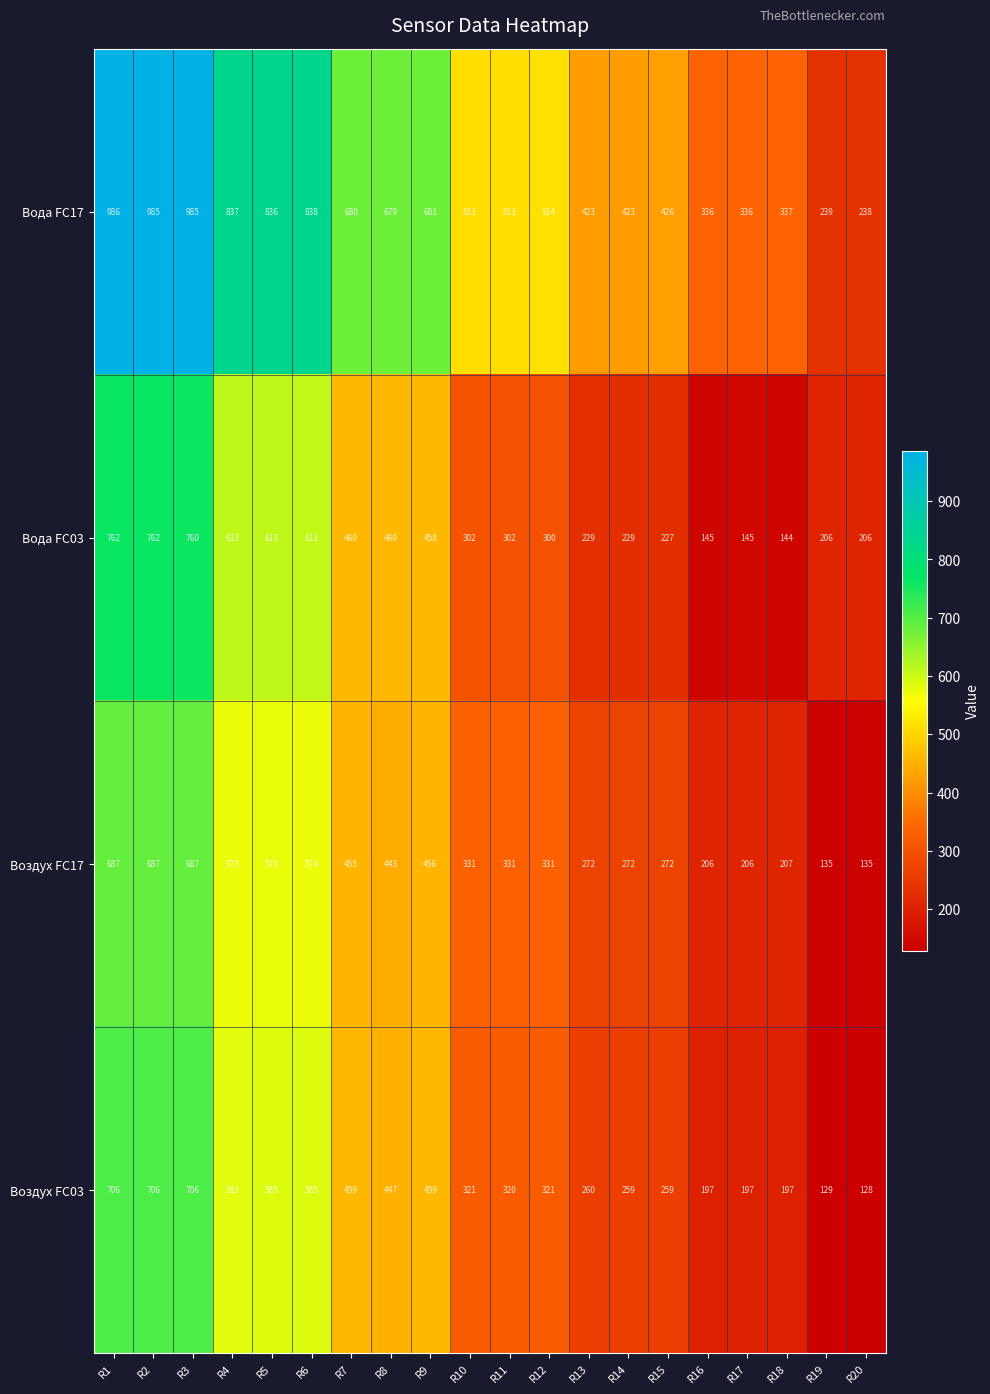

At which category is the sum across all series the highest?

R1